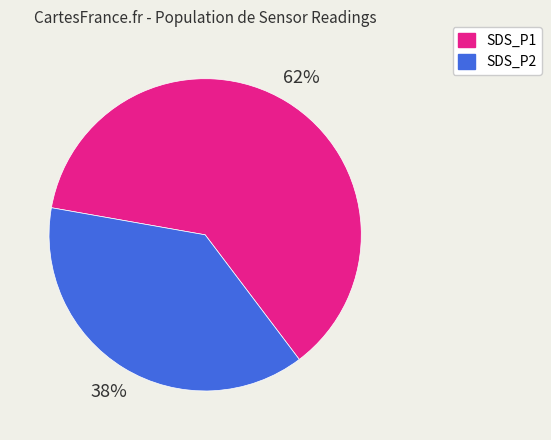

Is it true that SDS_P1 is 55% of the pie?

False